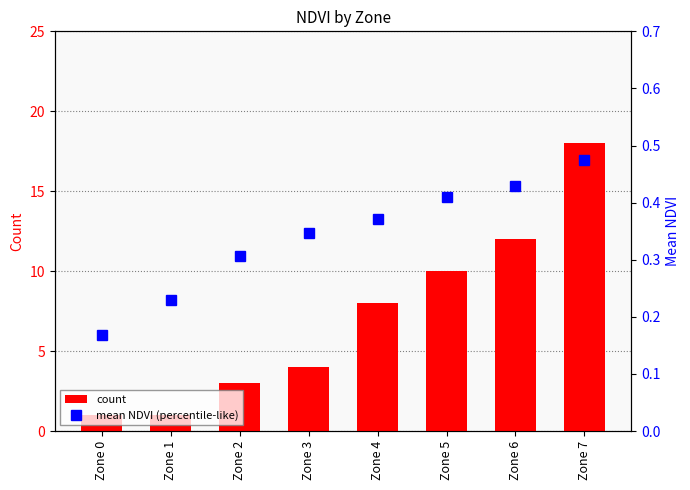

True or false: count has a value of 0.5 at Zone 1.

False